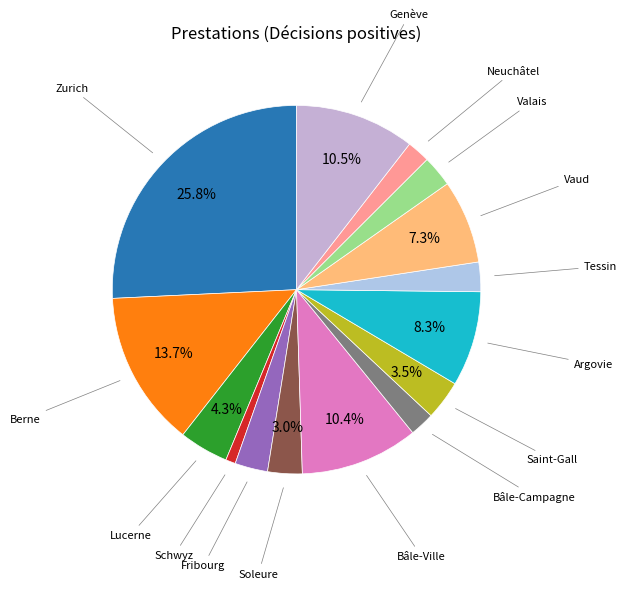

Which category has the smallest portion of the pie?

Schwyz